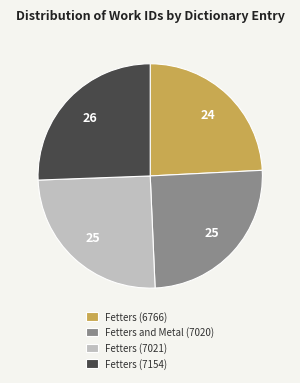

Does any single category account for the majority?

No